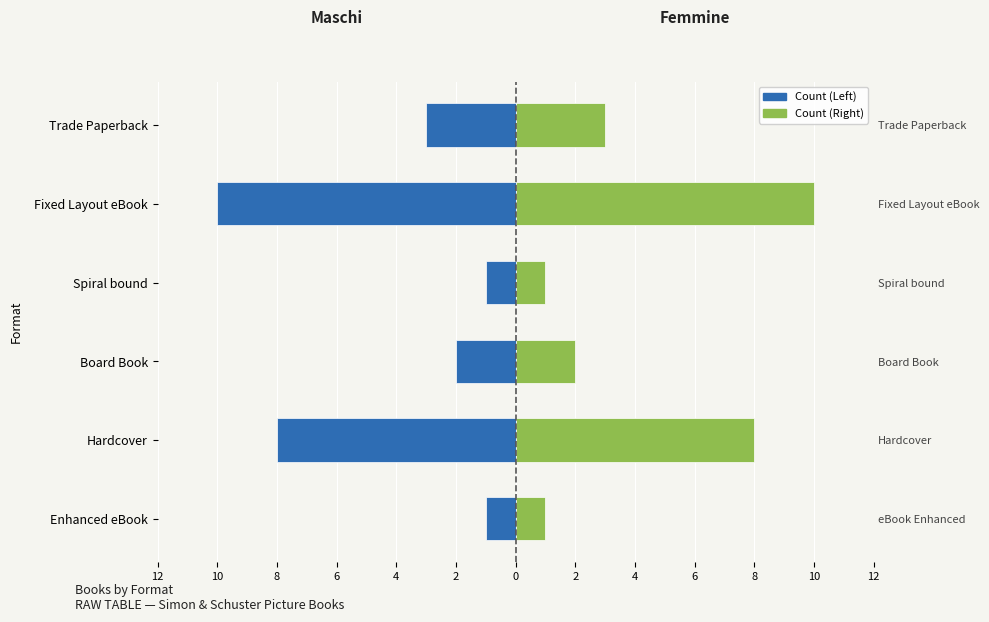

Rank the series by their maximum value, from lowest to highest.

Maschi (Count), Femmine (Count)